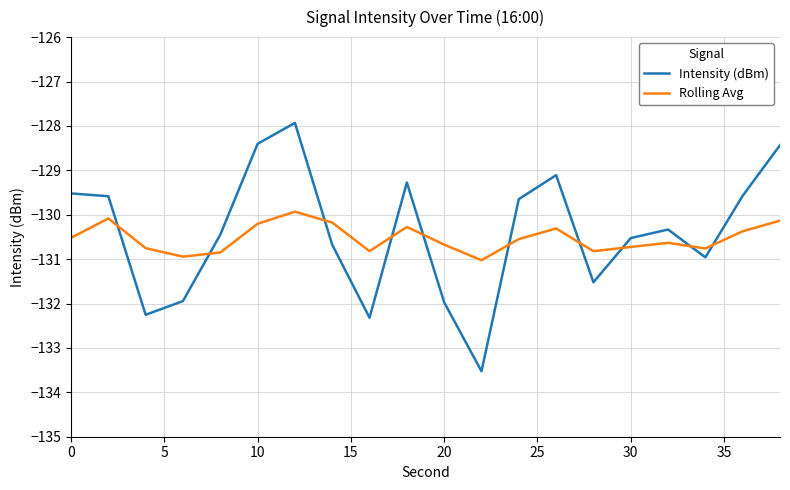

After their last crossing, which series has the higher values: Rolling Avg or Intensity (dBm)?

Intensity (dBm)